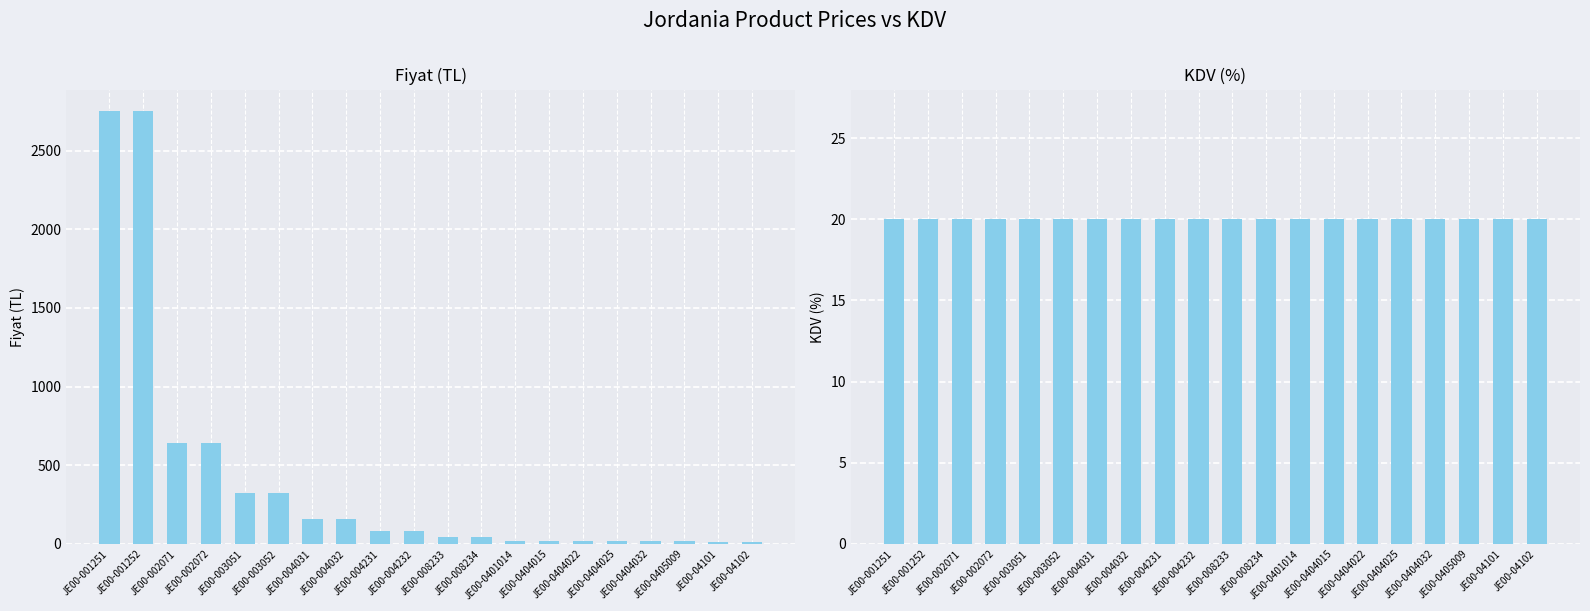

What is the sum of the KDV values at JE00-008234 and JE00-004032?

40.0